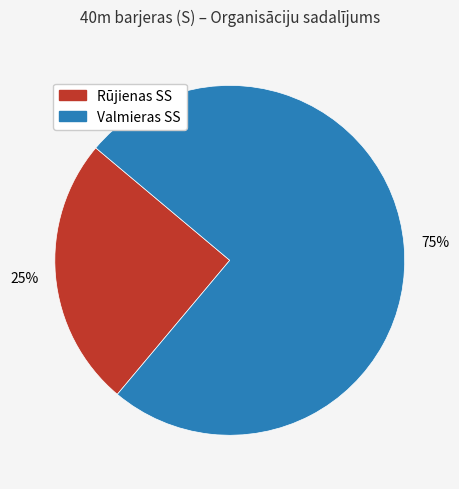

Does Valmieras SS represent more than half of the total?

Yes